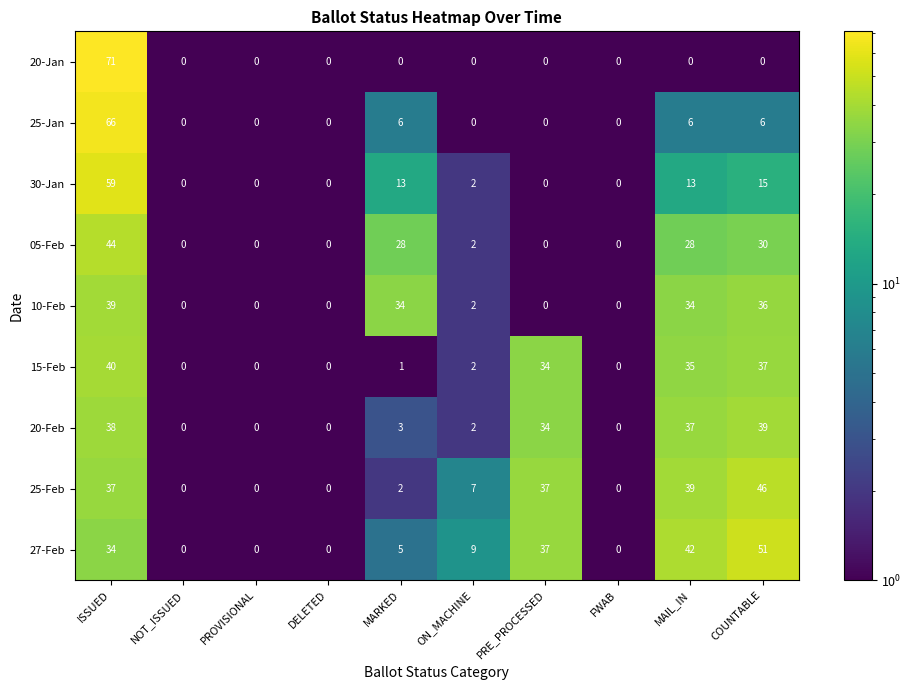

Is it true that 25-Feb equals 37 at PRE_PROCESSED?

True